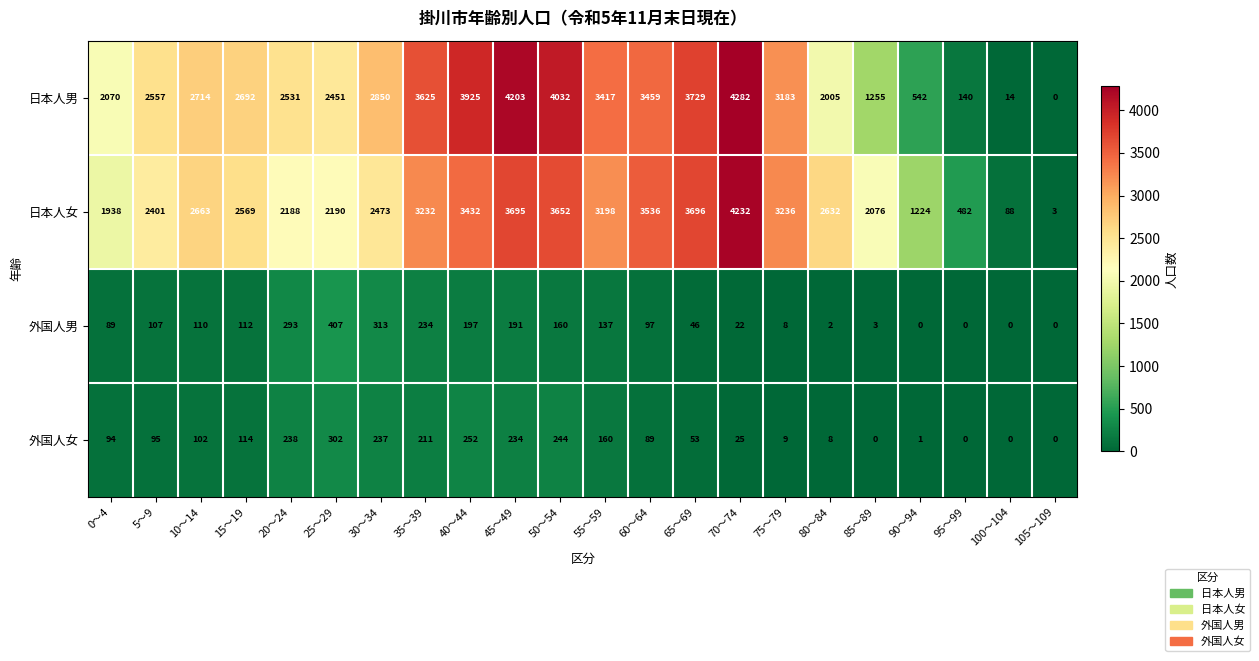

True or false: 外国人男 has a value of 470 at 20～24.

False